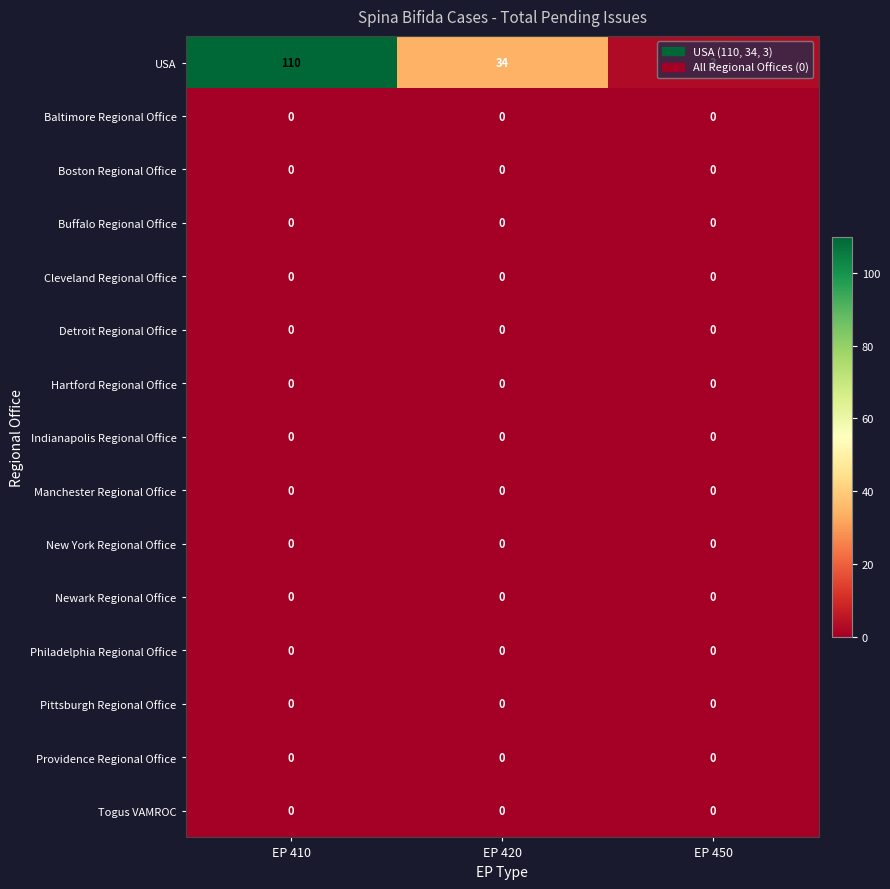

At which category is the sum across all series the highest?

EP 410